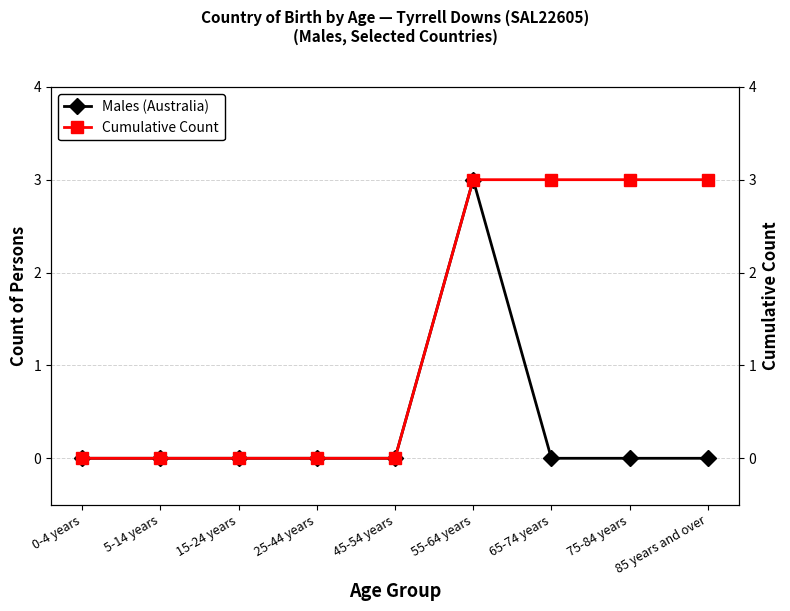

True or false: Cumulative Count and Males (Australia) cross at least once.

False